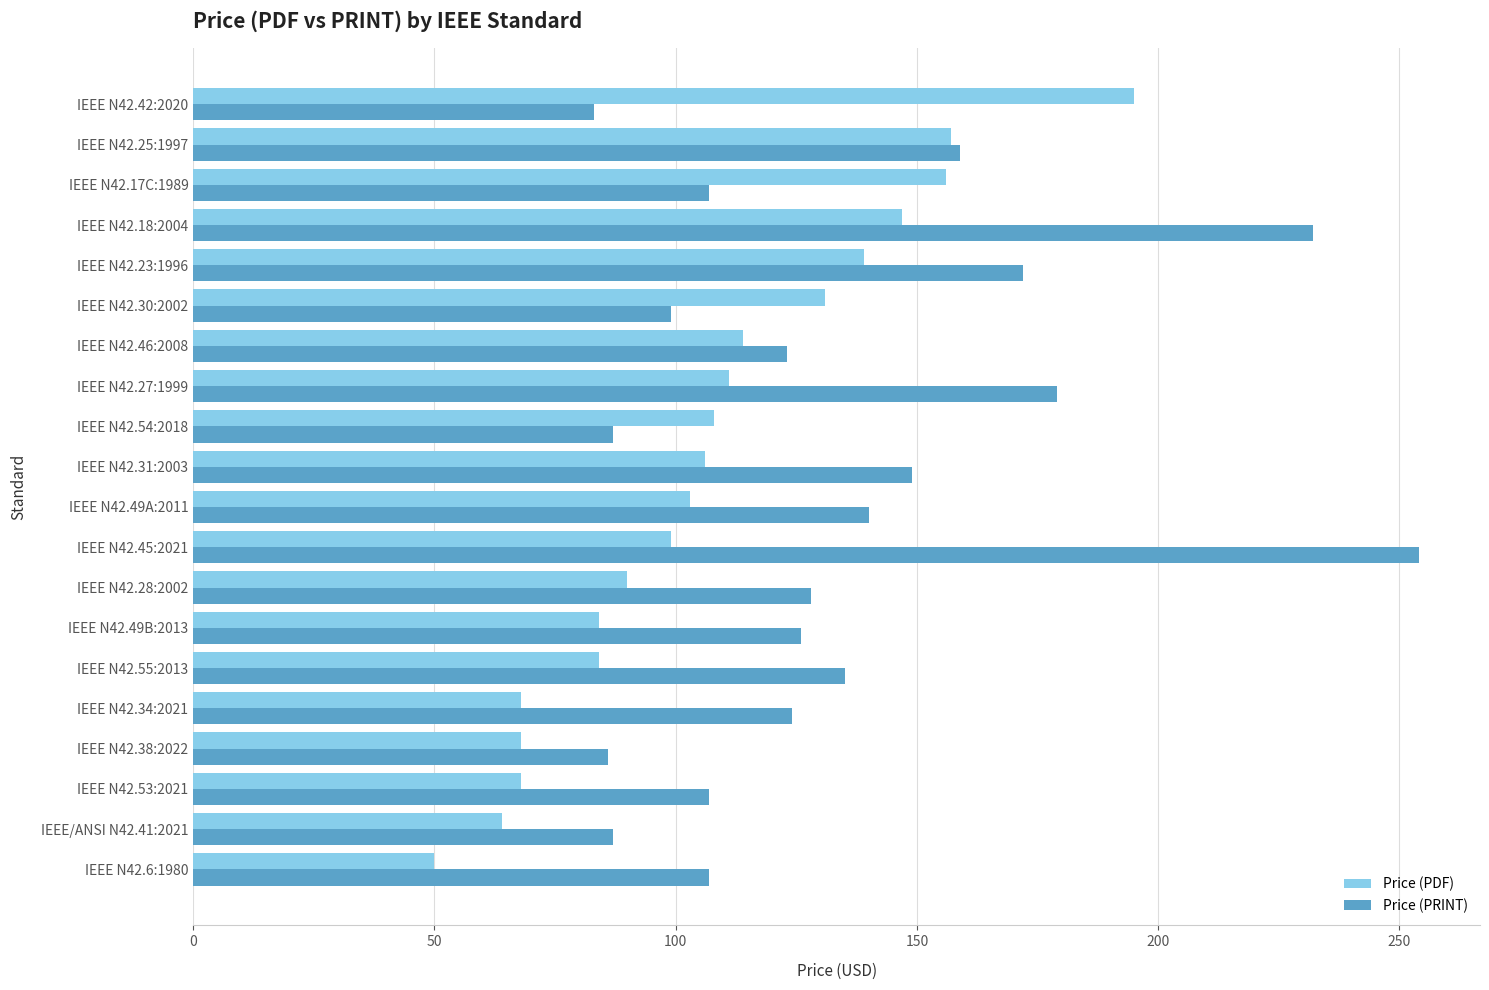

Rank the series by their average value, from highest to lowest.

Price (PRINT), Price (PDF)